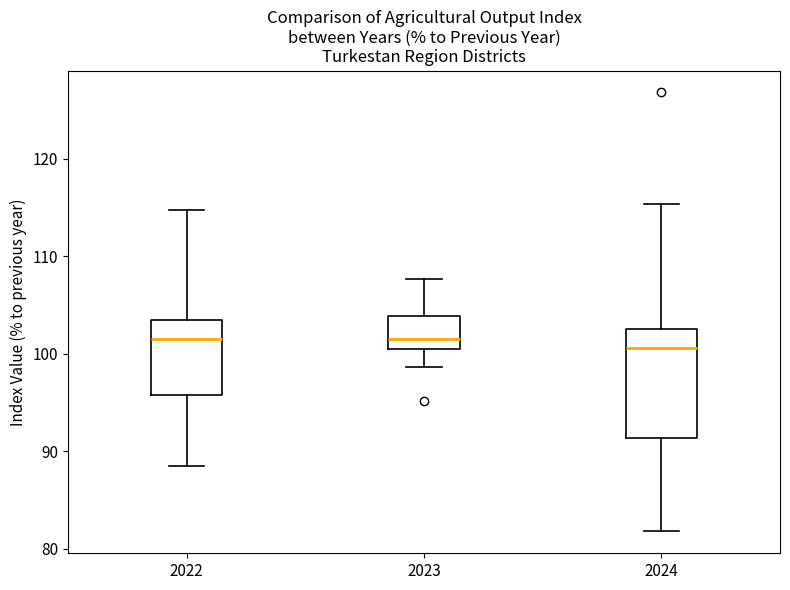

Where is the lower edge of the box at x = 2023 on the y-axis? The values are not printed on the chart, so give them approximately, as read against the axis.

101